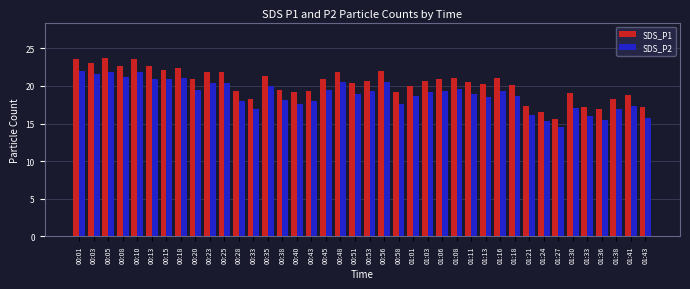

What is the difference between the maximum and minimum values in the SDS_P1 series?

8.1